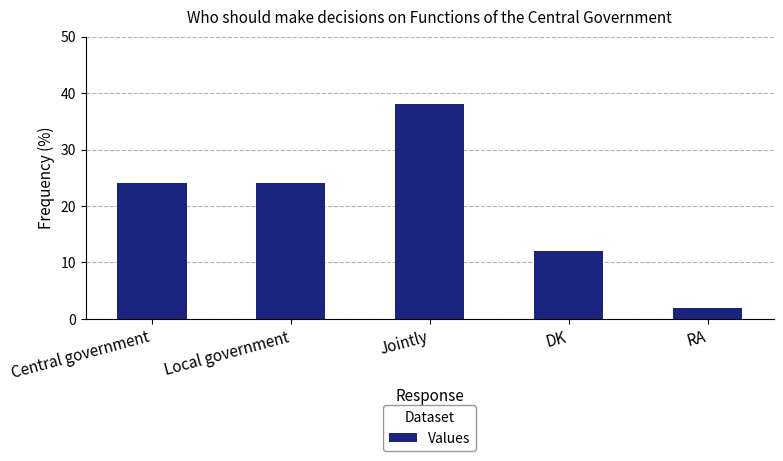

True or false: the data shows 10 at Central government.

False